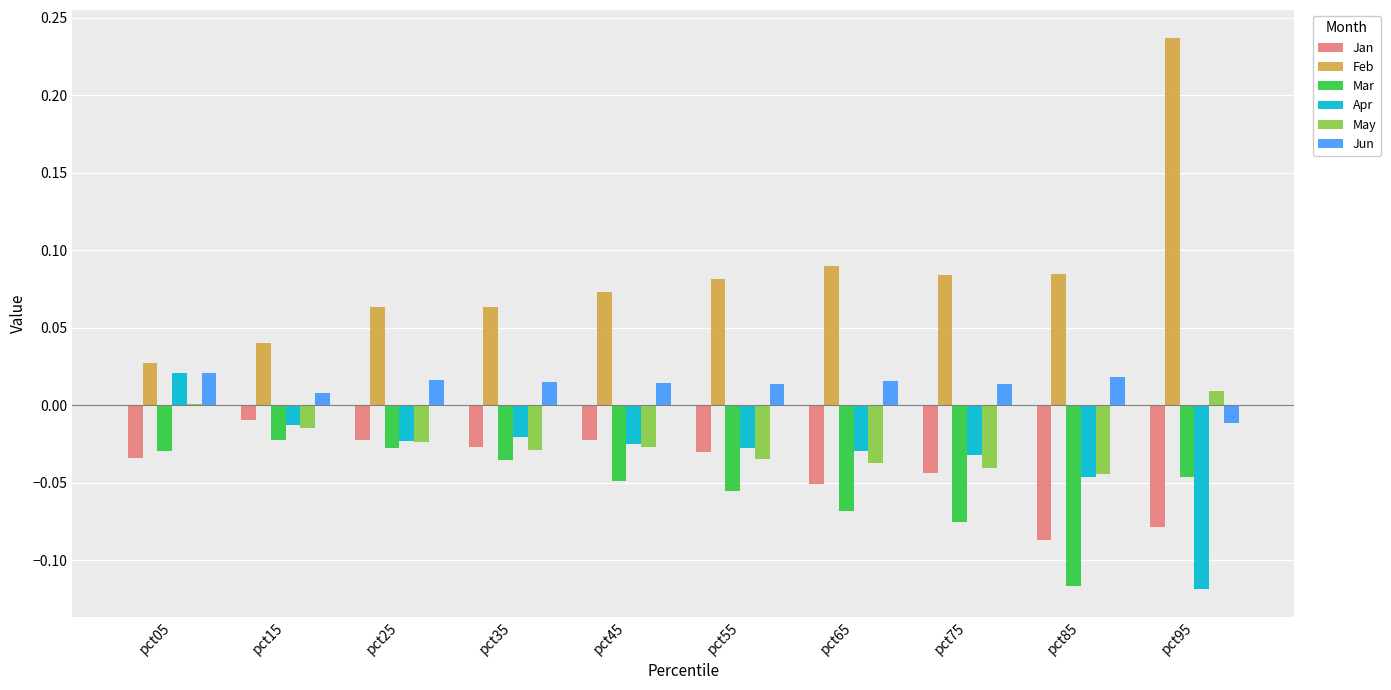

Which category has the highest value in the Apr series?

pct05